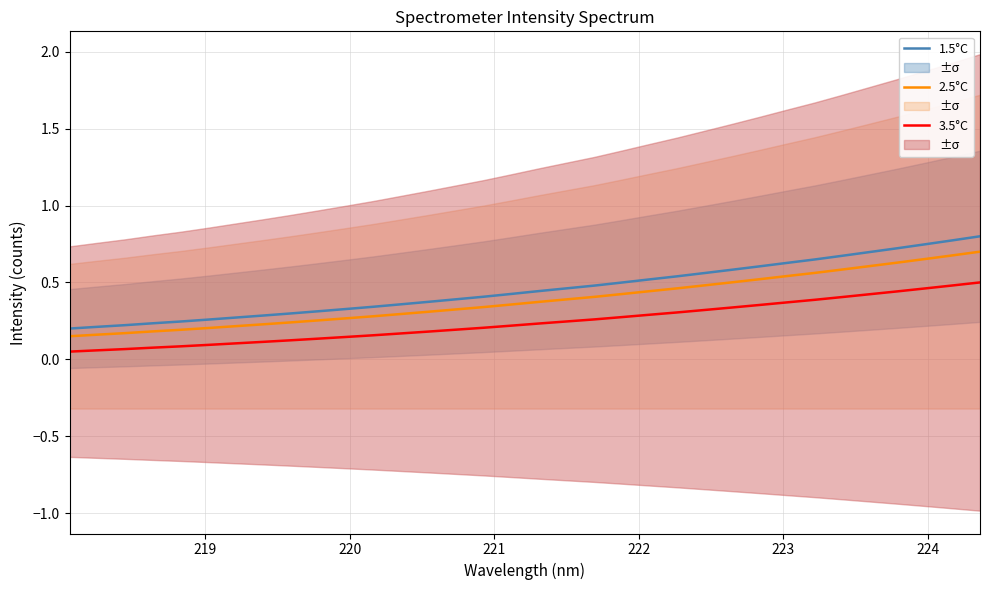

What is the value of the 3.5°C point at the 2nd from the left?

0.1